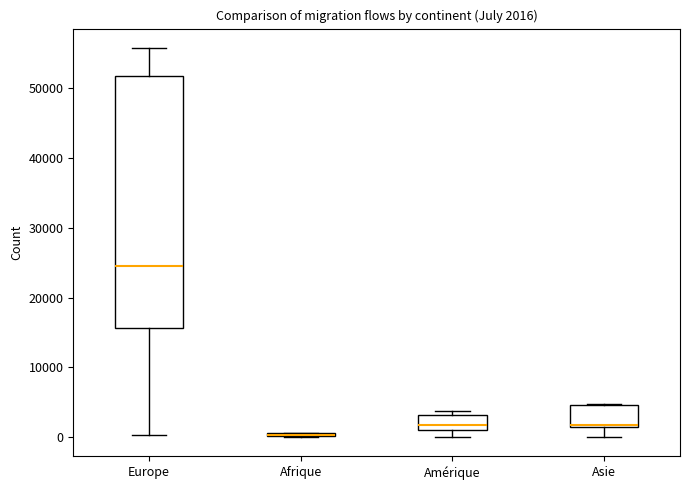

Which box is the tallest, from its lower edge to its upper edge?

Europe